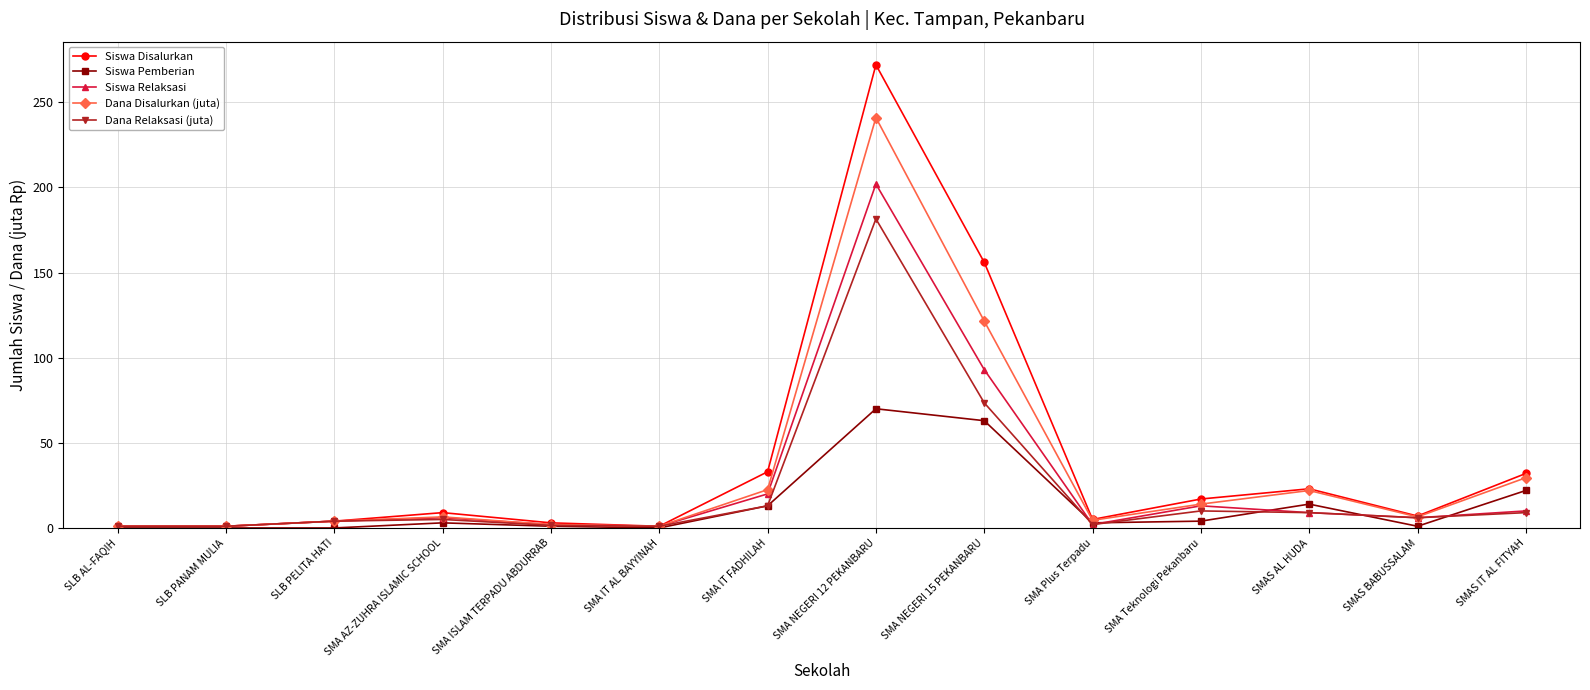

List the series in order of their peak value, highest first.

Siswa Disalurkan, Dana Disalurkan (juta), Siswa Relaksasi, Dana Relaksasi (juta), Siswa Pemberian